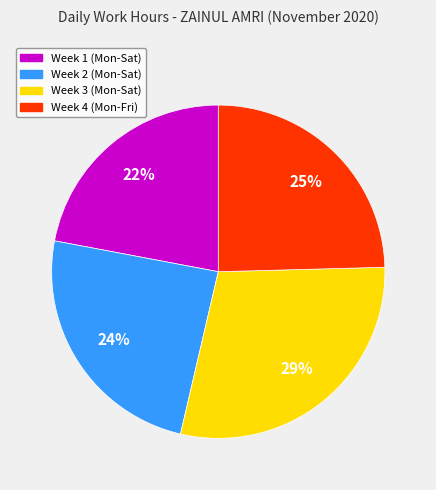

Is there any slice that represents more than half of the pie?

No